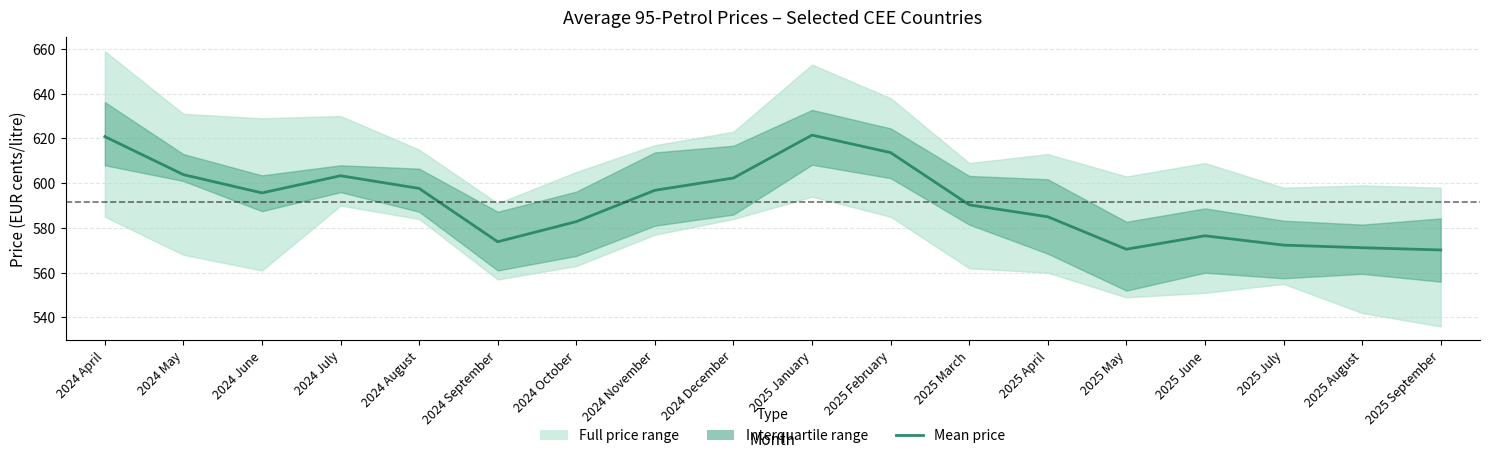

What is the label of the 17th point from the left?

2025 August